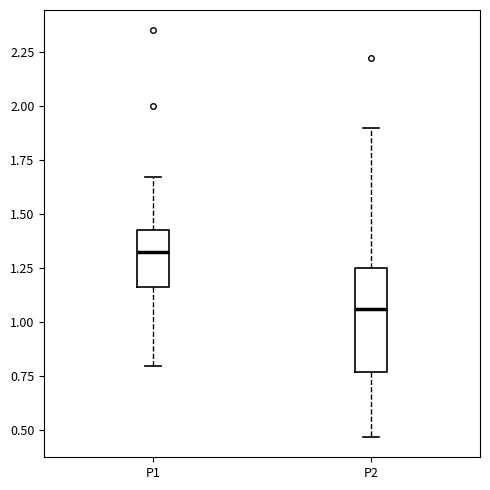

Where does the lower whisker of the box for P2 end on the y-axis? The values are not printed on the chart, so give them approximately, as read against the axis.

0.45